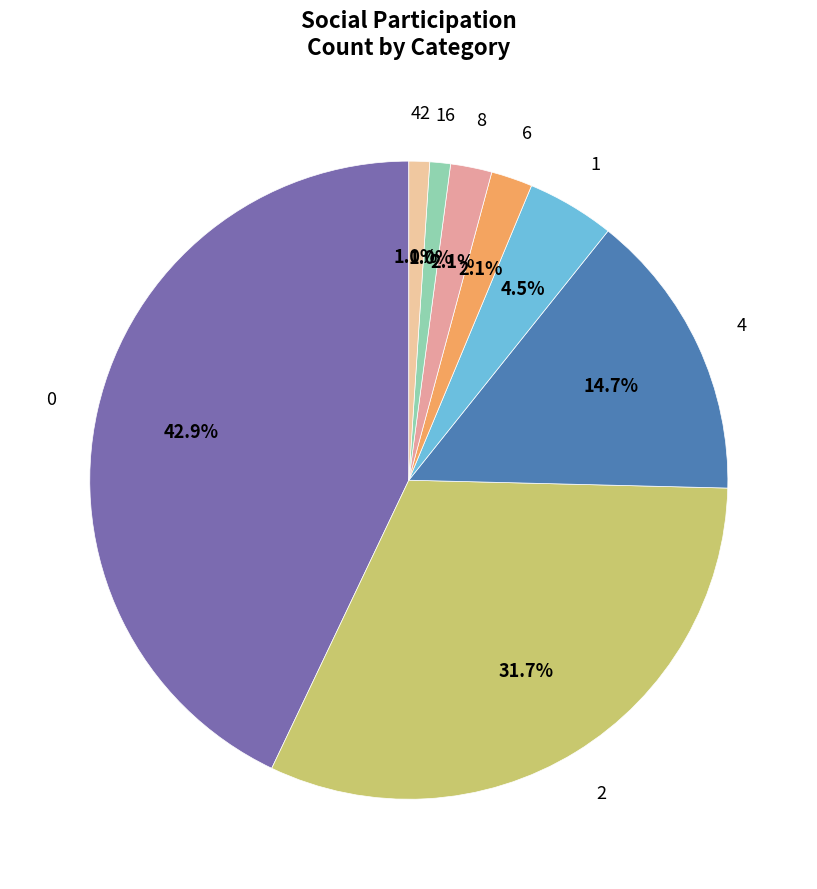

To the nearest percent, what portion does 8 represent?

2%